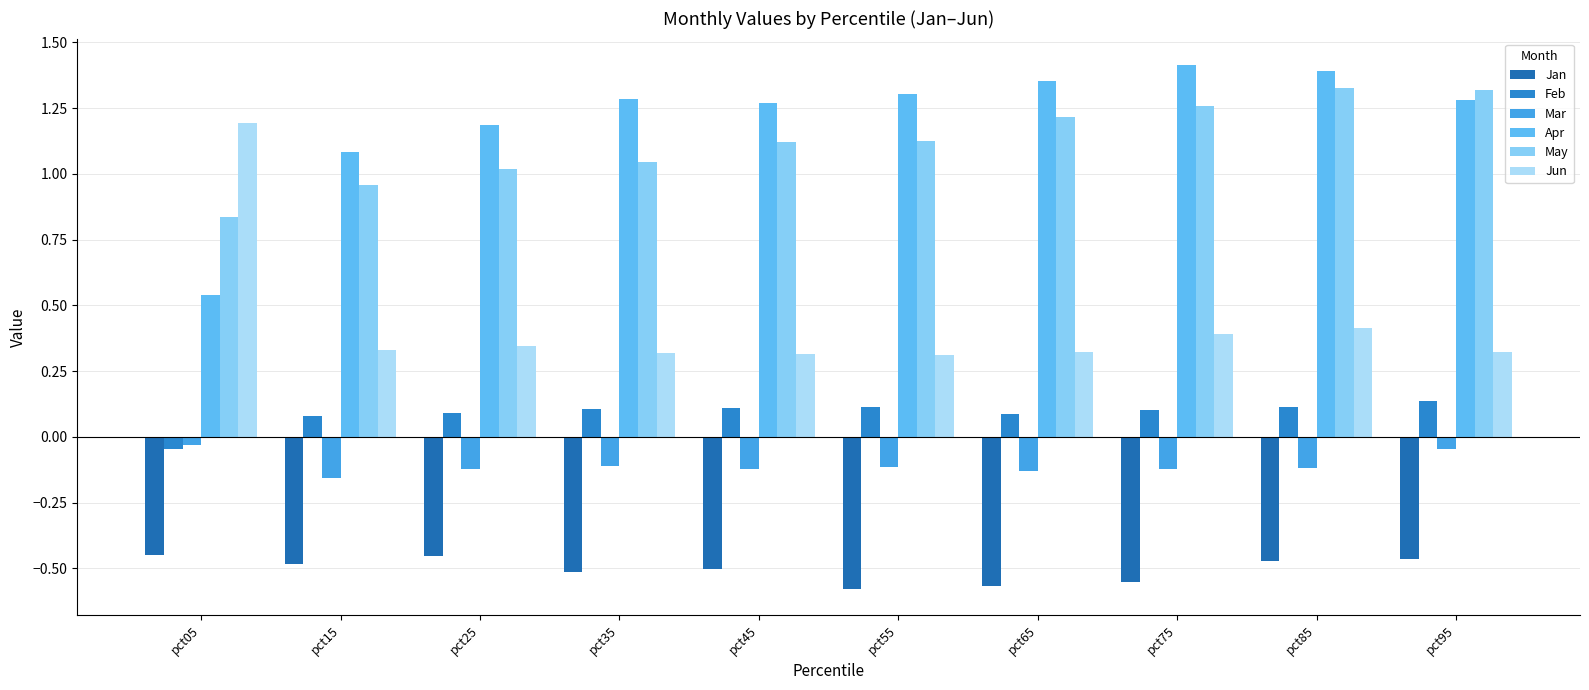

How many data points in May are less than 1?

2